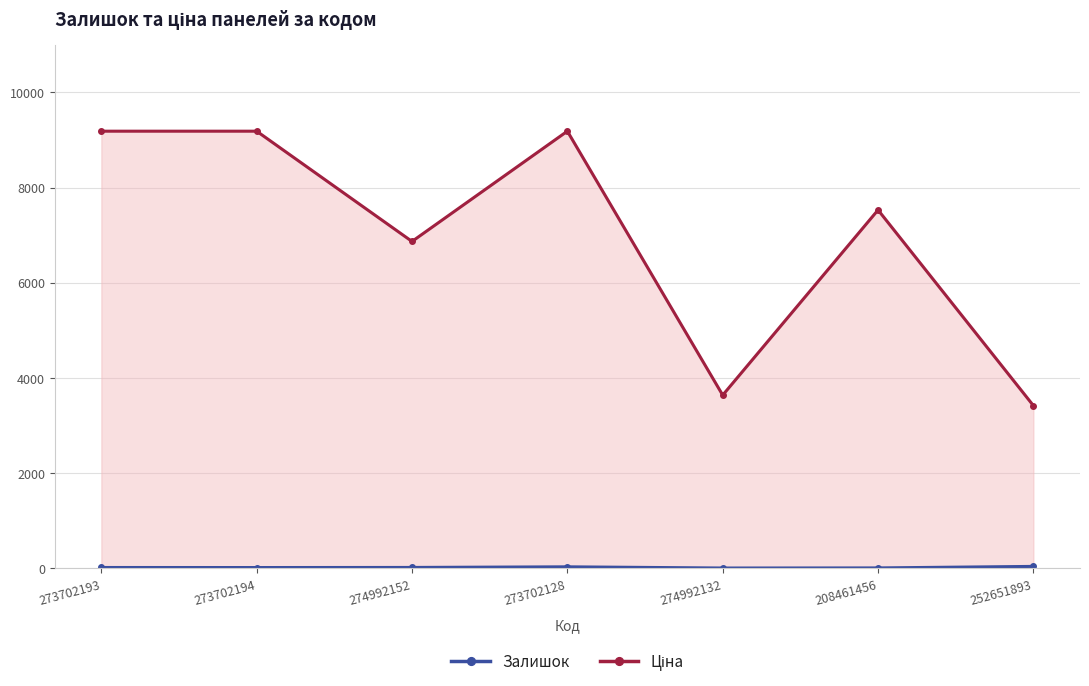

What is the minimum value for Ціна?

3420.6